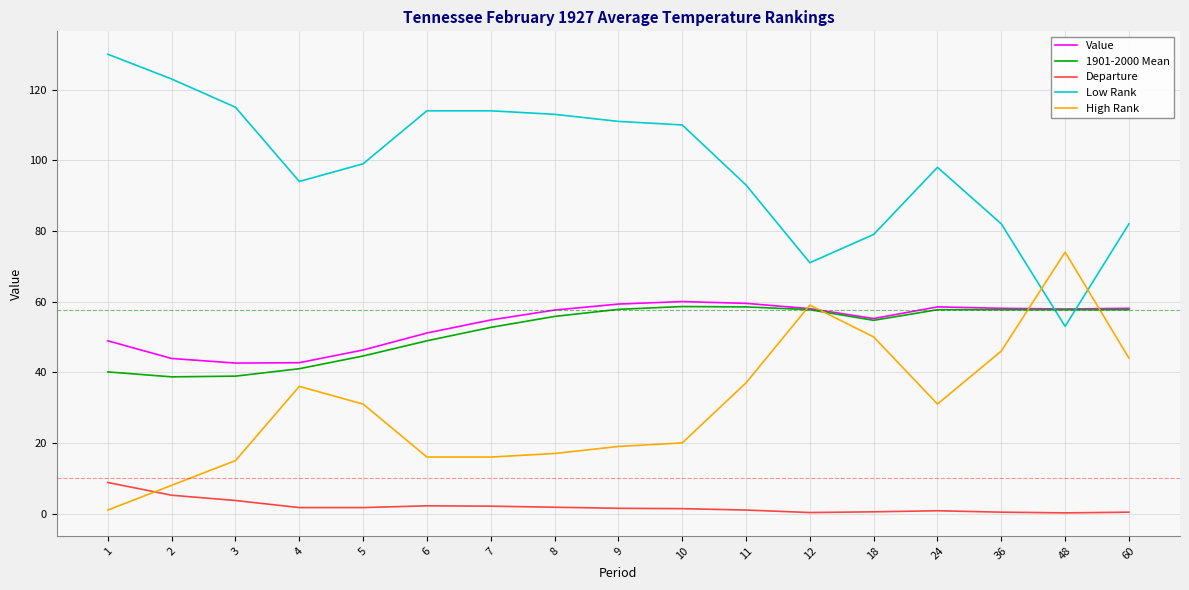

What is the minimum value shown in the chart?

0.2